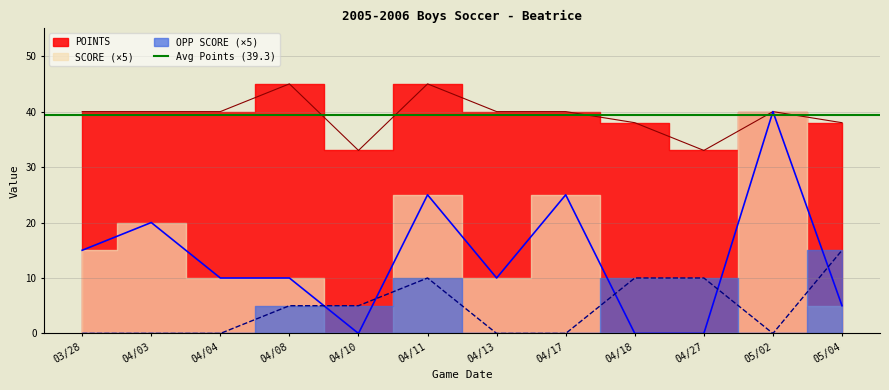

What is the maximum value for OPP SCORE?

15